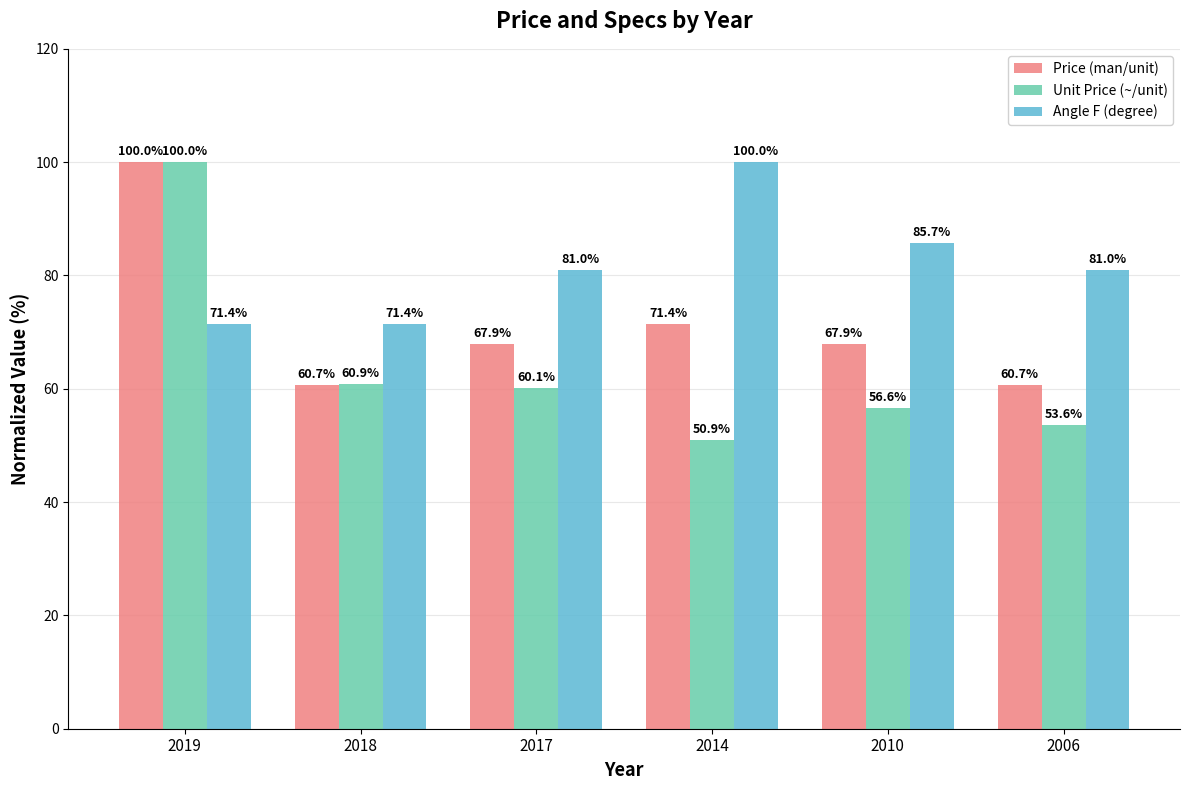

Which series has the largest range (max minus min)?

Unit Price (~/unit)